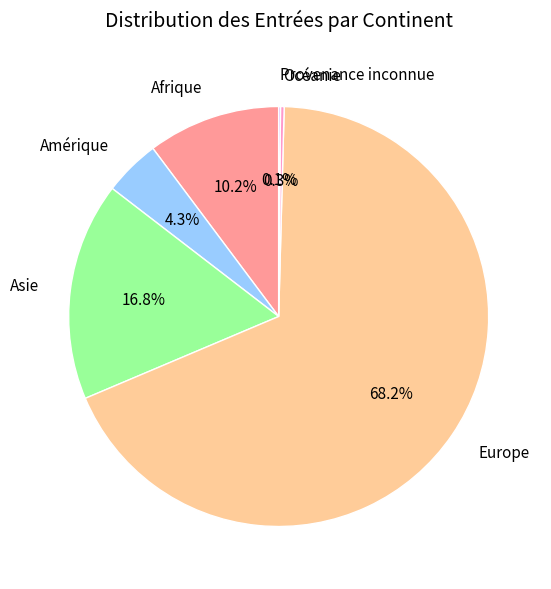

Which category has the biggest portion of the pie?

Europe